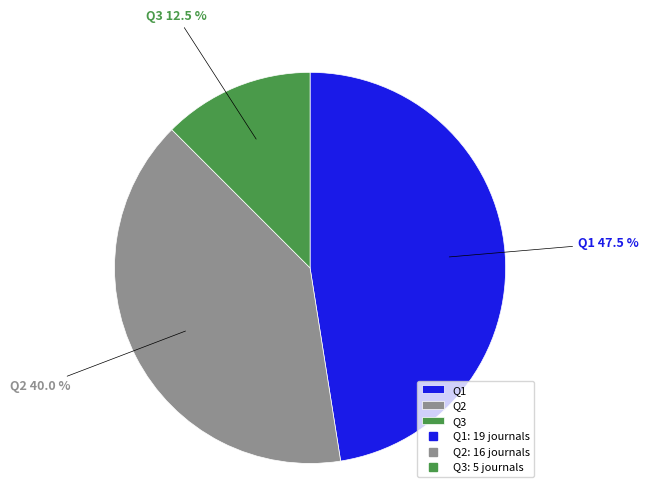

To the nearest percent, what is the difference between the largest and smallest slice percentages?

35%